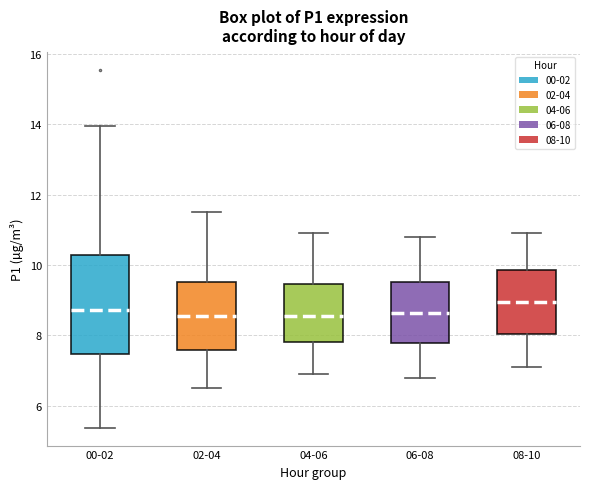

Reading left to right, read every box against the y-axis: the position of its median line, the range the box covers, and the ends of its whiskers. The values are not printed on the chart, so give them approximately, as read against the axis.

00-02: median 8.8, box 7.4 to 10.2, whiskers 5.4 to 14.0
02-04: median 8.6, box 7.6 to 9.6, whiskers 6.6 to 11.6
04-06: median 8.6, box 7.8 to 9.4, whiskers 7.0 to 11.0
06-08: median 8.6, box 7.8 to 9.6, whiskers 6.8 to 10.8
08-10: median 9.0, box 8.0 to 9.8, whiskers 7.2 to 11.0